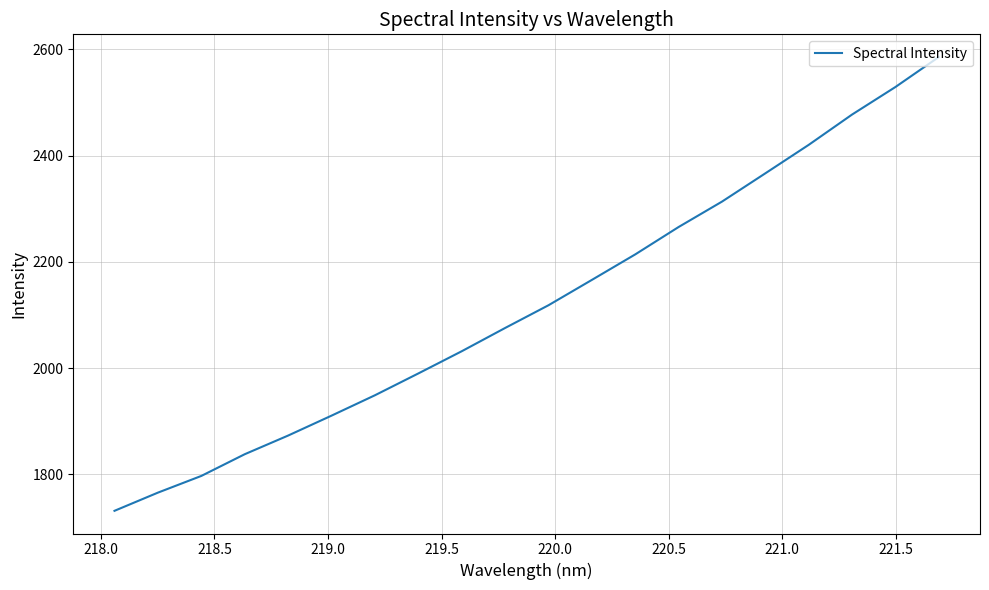

What is the minimum value shown in the chart?

1731.3